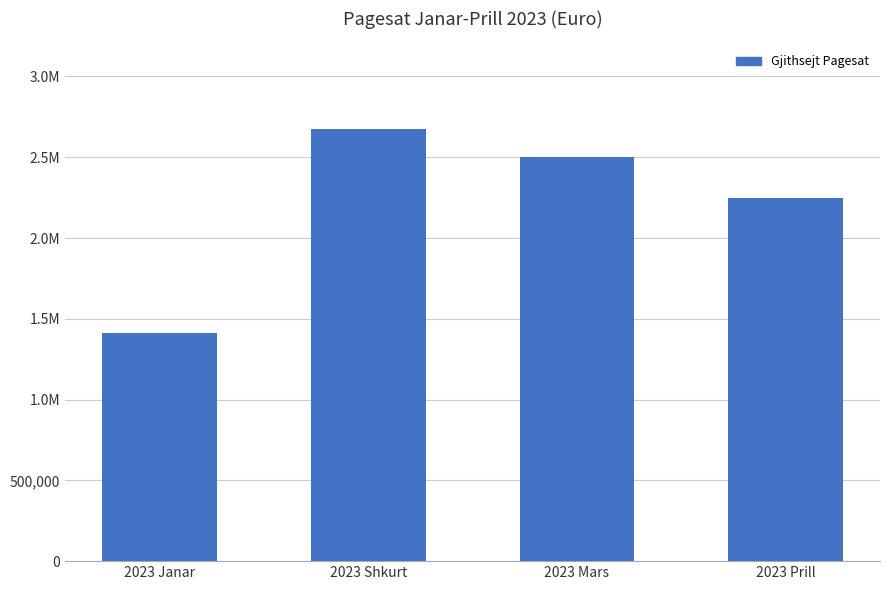

What position from the left is 2023 Mars?

3